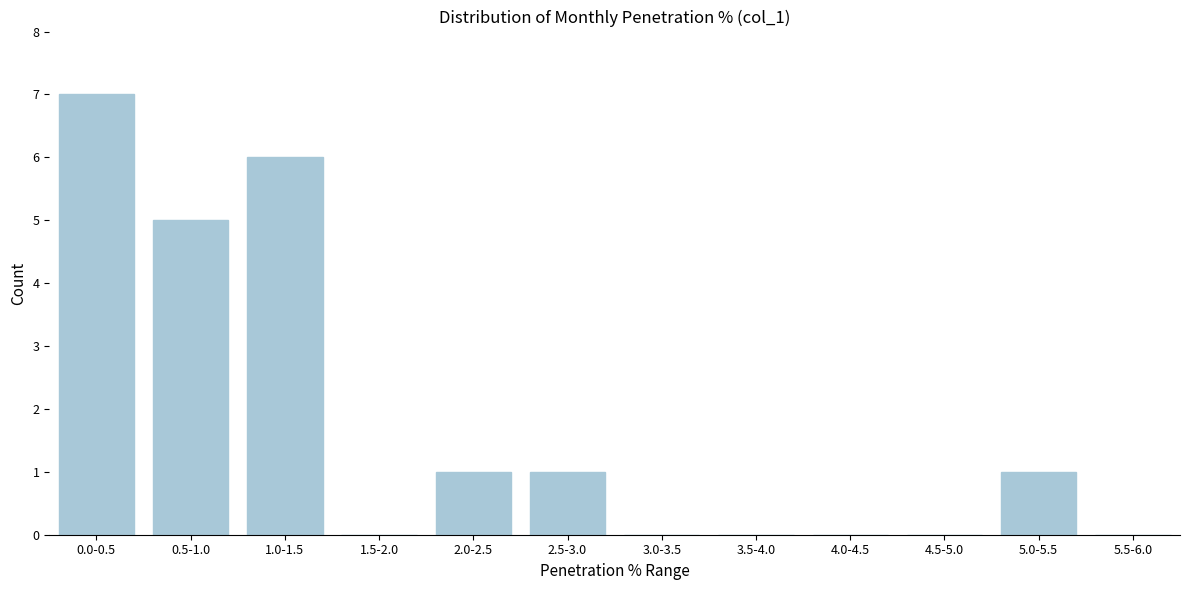

Reading left to right, transcribe all the data shown in this chart.

0.0-0.5=7	0.5-1.0=5	1.0-1.5=6	1.5-2.0=0	2.0-2.5=1	2.5-3.0=1	3.0-3.5=0	3.5-4.0=0	4.0-4.5=0	4.5-5.0=0	5.0-5.5=1	5.5-6.0=0